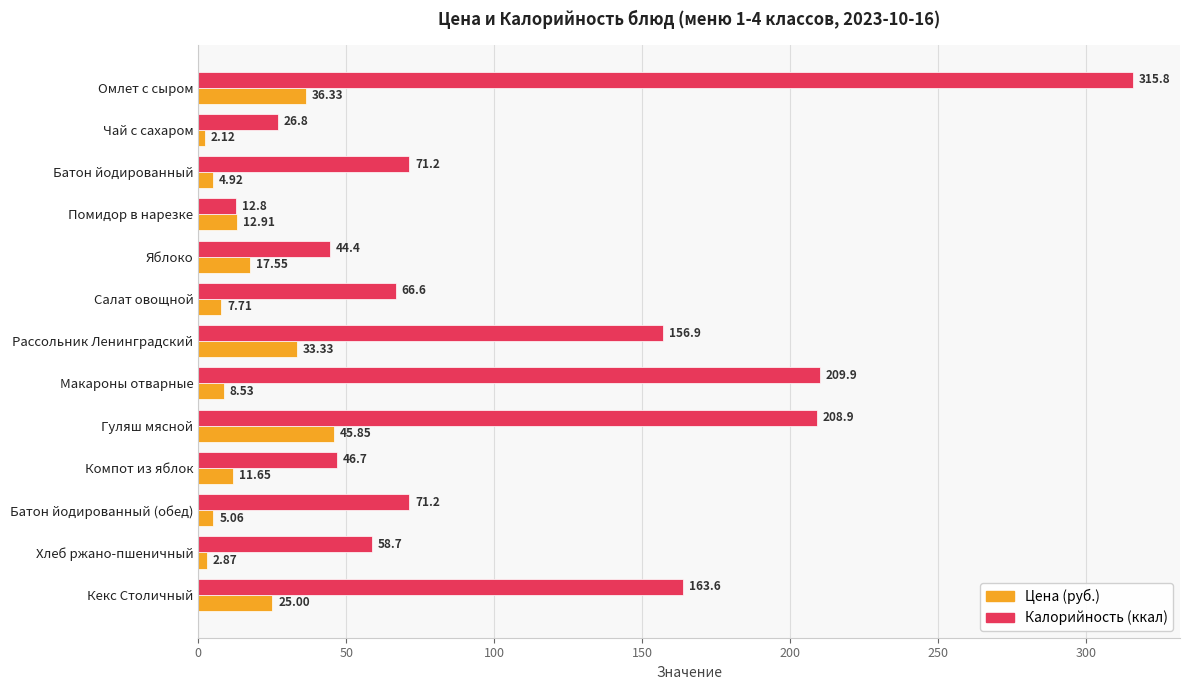

Which series has the widest spread of values?

Калорийность (ккал)